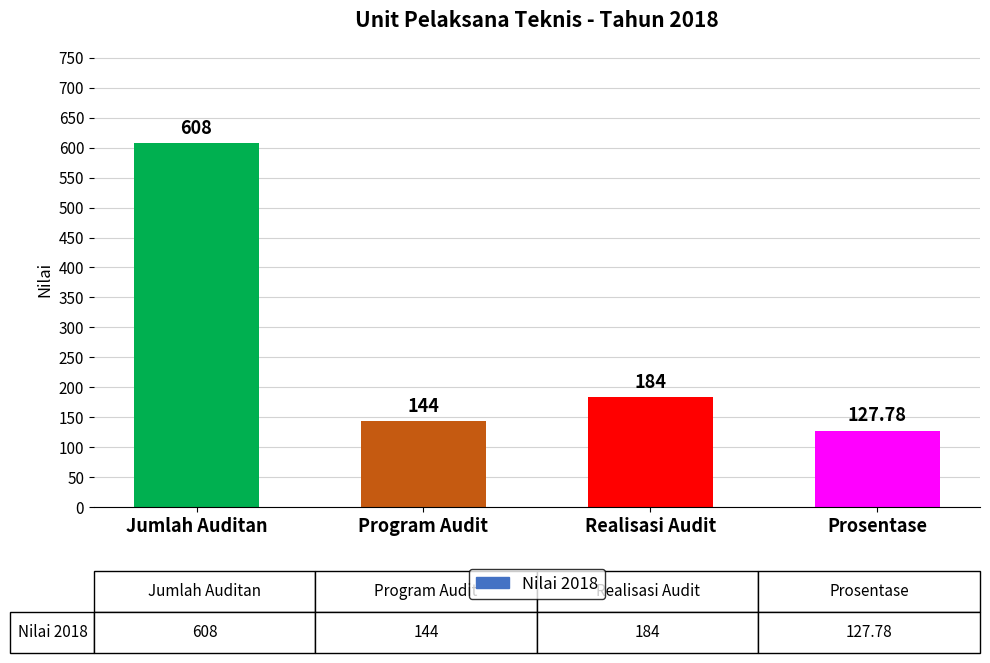

How many bars are there in total?

4